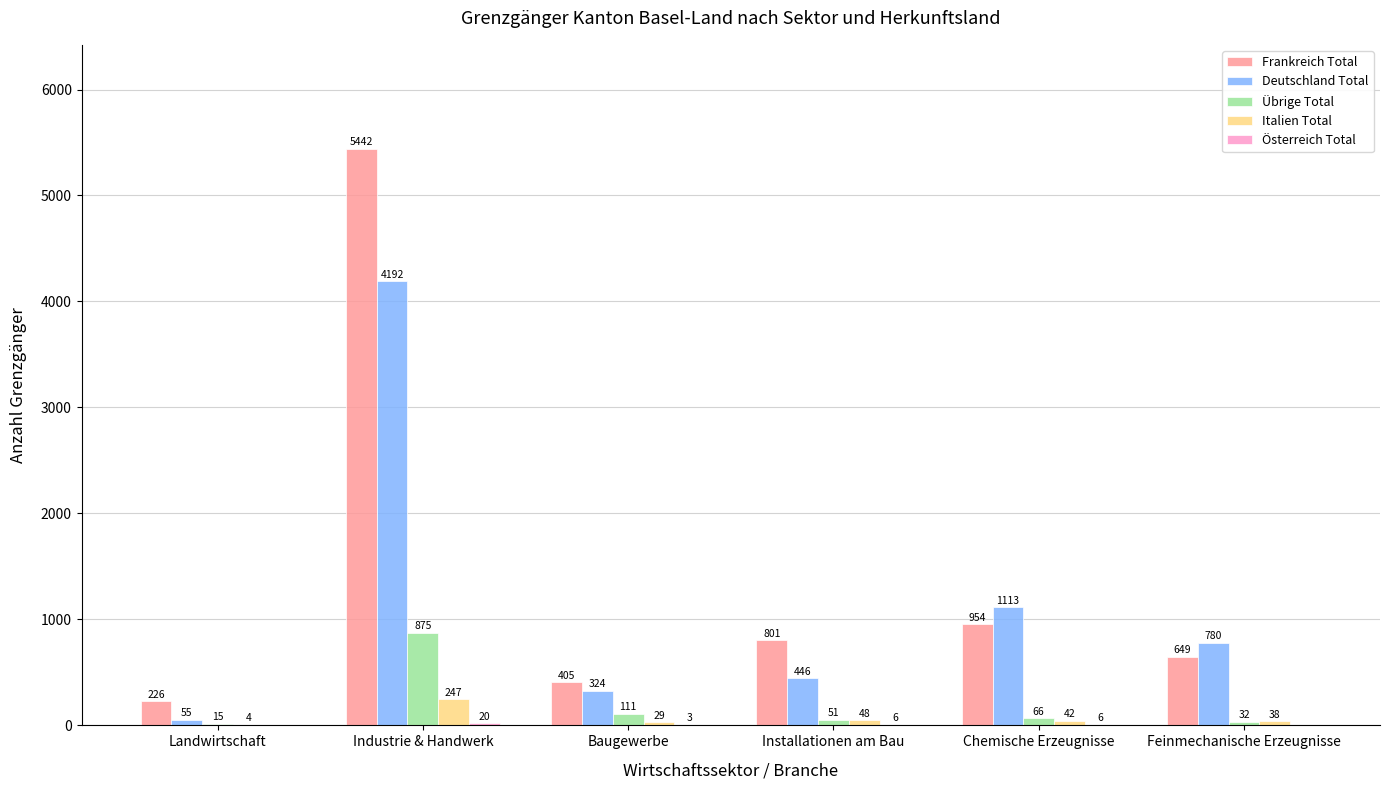

What is the sum of the Übrige Total values at Baugewerbe and Landwirtschaft?

126